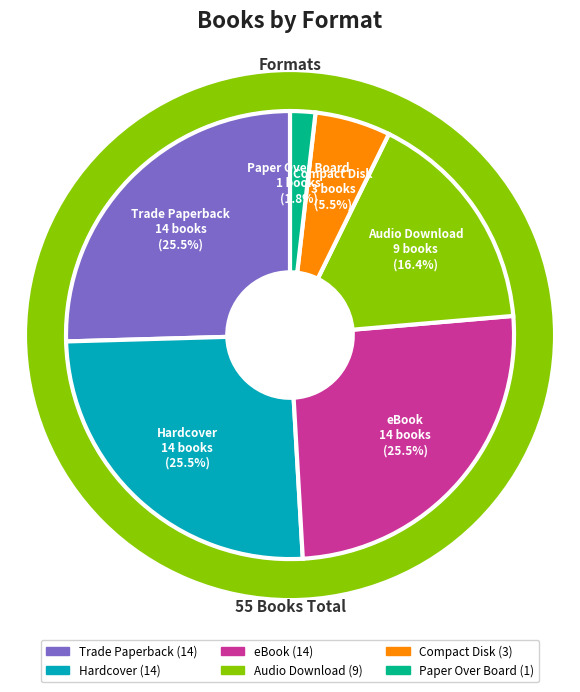

Which slice is the smallest?

Paper Over Board